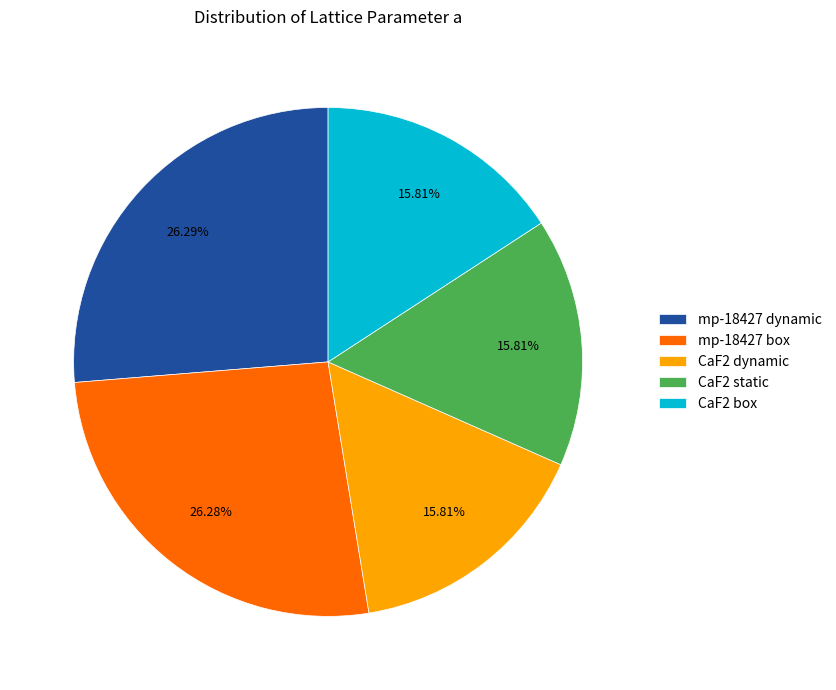

What portion of the pie excludes CaF2 dynamic?

84.2%